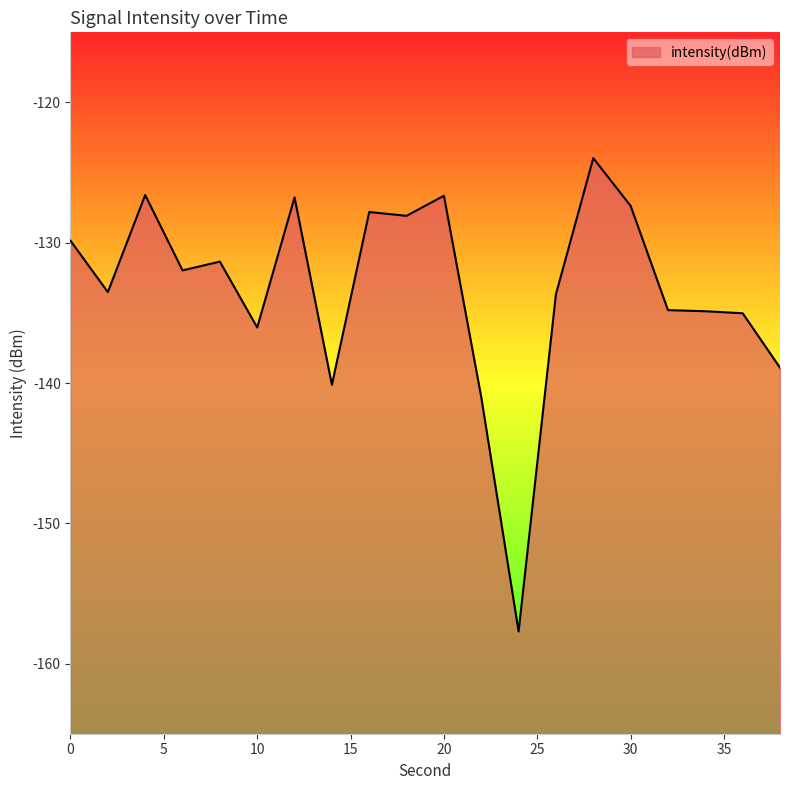

Reading left to right, transcribe all the data shown in this chart.

0=-129.9	2=-133.5	4=-126.6	6=-132.0	8=-131.3	10=-136.0	12=-126.8	14=-140.1	16=-127.8	18=-128.1	20=-126.7	22=-141.0	24=-157.7	26=-133.7	28=-124.0	30=-127.4	32=-134.8	34=-134.9	36=-135.0	38=-138.9